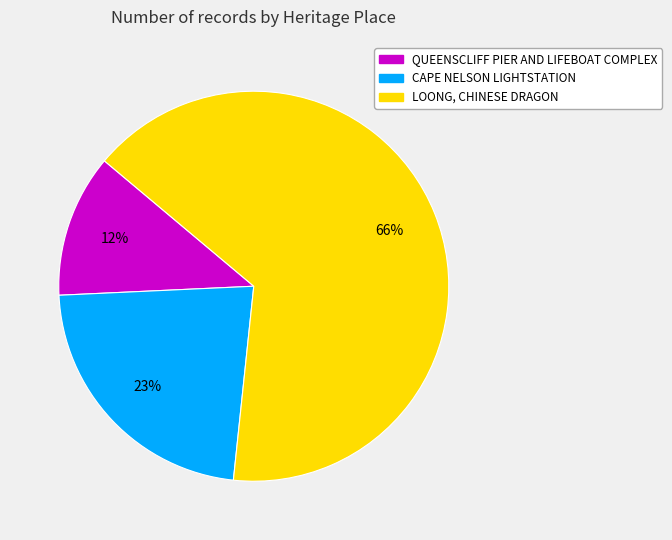

Which has a higher value, CAPE NELSON LIGHTSTATION or QUEENSCLIFF PIER AND LIFEBOAT COMPLEX?

CAPE NELSON LIGHTSTATION